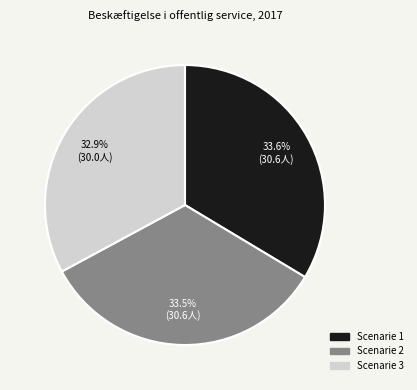

Which category has the smallest portion of the pie?

Scenarie 3